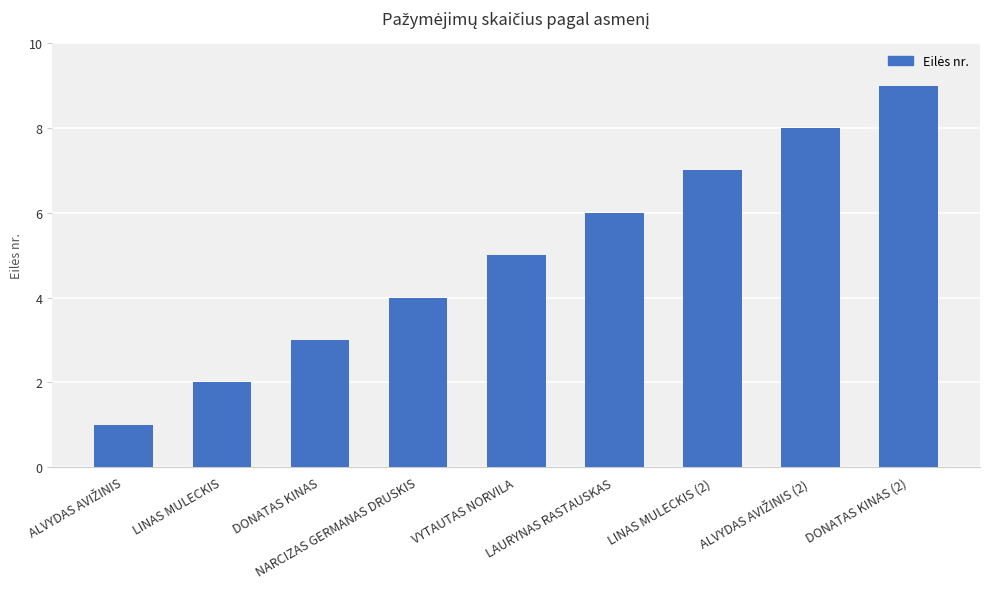

Approximately how many times larger is the value at LAURYNAS RASTAUSKAS compared to LINAS MULECKIS?

3.0